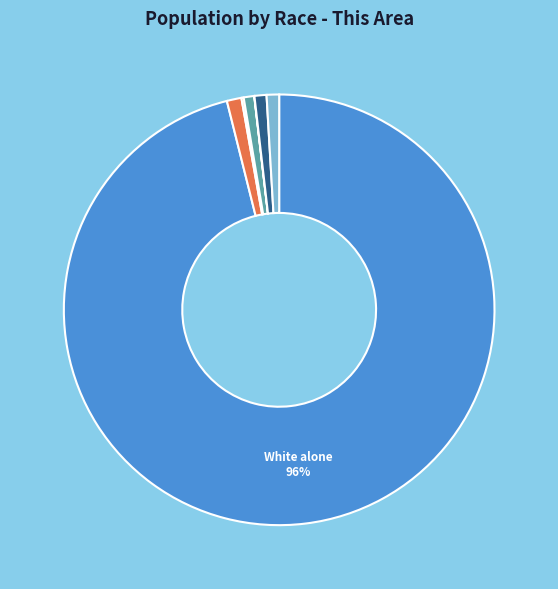

To the nearest percent, what is the average slice percentage?

14%